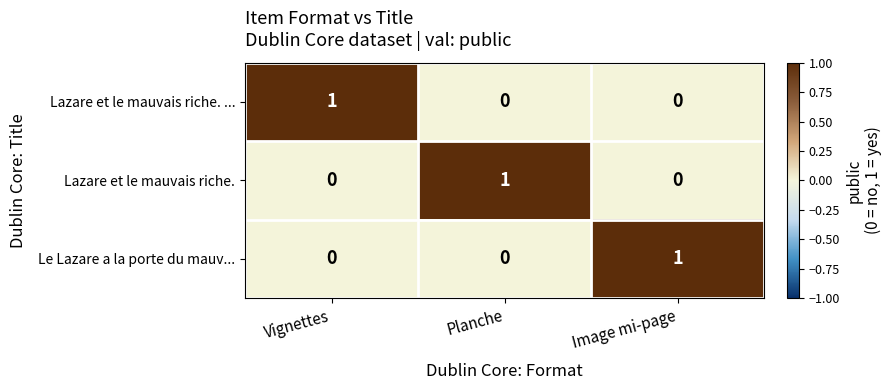

At which label does Lazare et le mauvais riche. reach its peak?

Planche